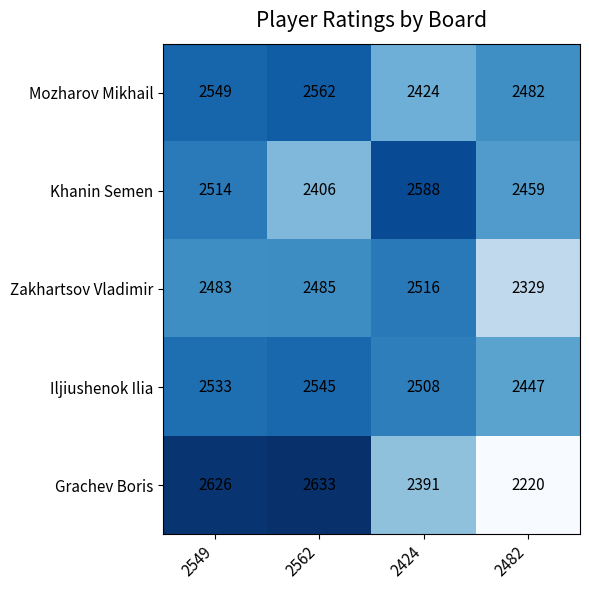

What is the smallest value displayed?

2220